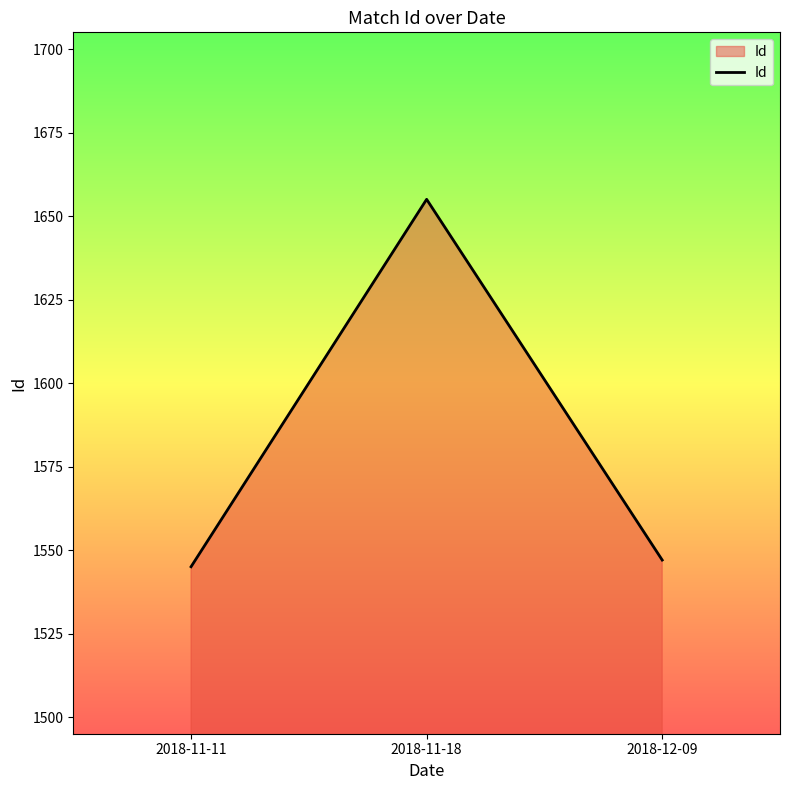

What is the change in value from 2018-11-11 to 2018-11-18?

+110